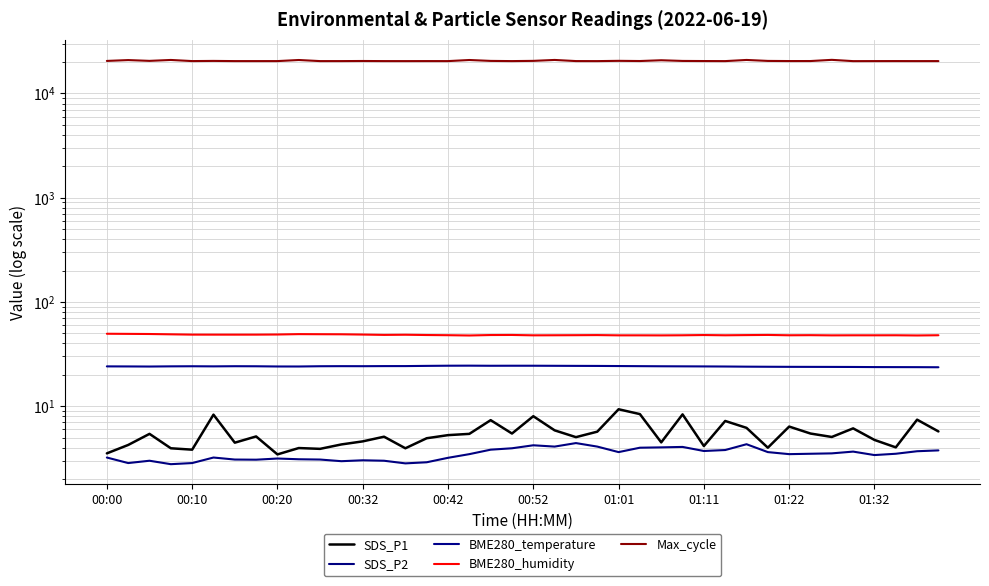

How many lines are shown in the chart?

5